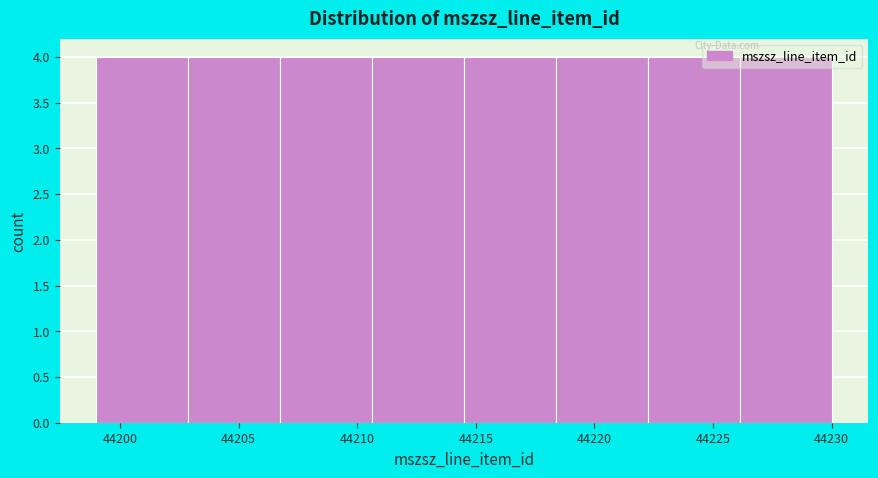

Reading left to right, list every bar in this chart as the range it spans on the x-axis followed by its height. Neither the bar edges nor the heights are printed on the chart, so give them approximately, as read against the axes.

44199.0 to 44203.0: 4
44203.0 to 44207.0: 4
44207.0 to 44210.5: 4
44210.5 to 44214.5: 4
44214.5 to 44218.5: 4
44218.5 to 44222.5: 4
44222.5 to 44226.0: 4
44226.0 to 44230.0: 4